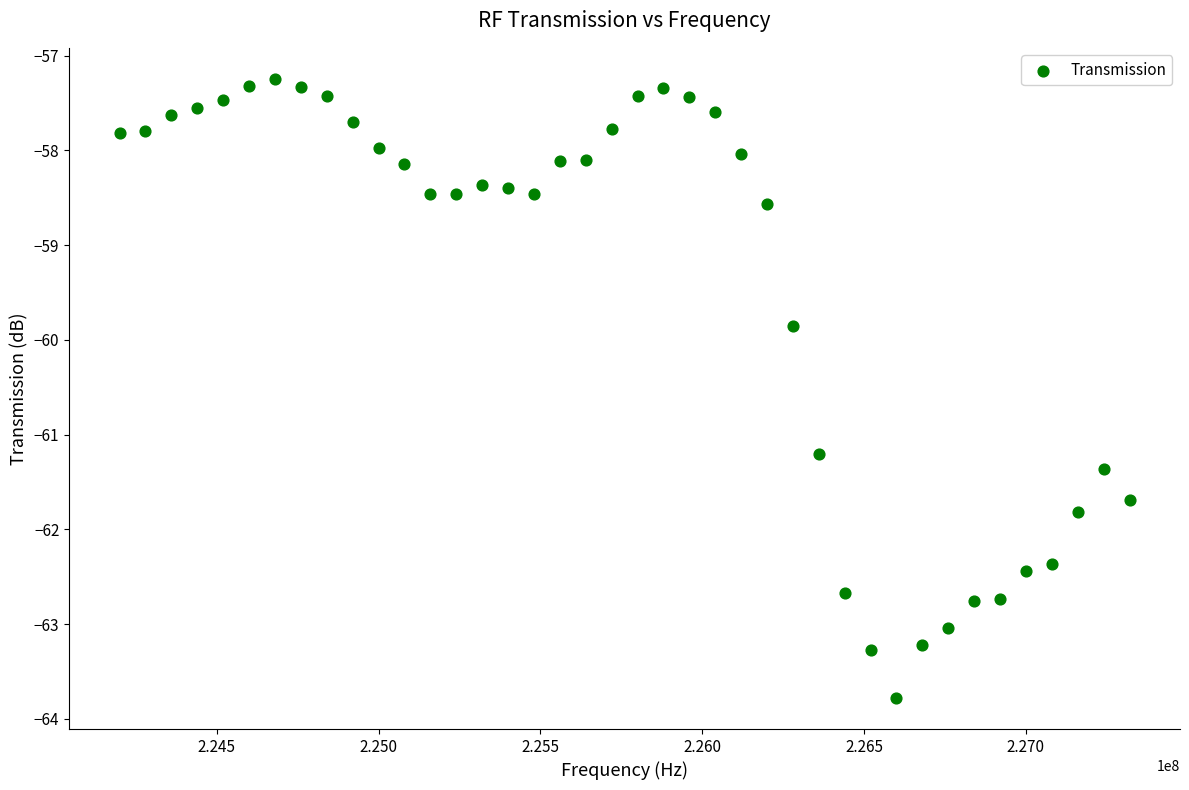

What is the range of Y values (max minus min)?

6.5